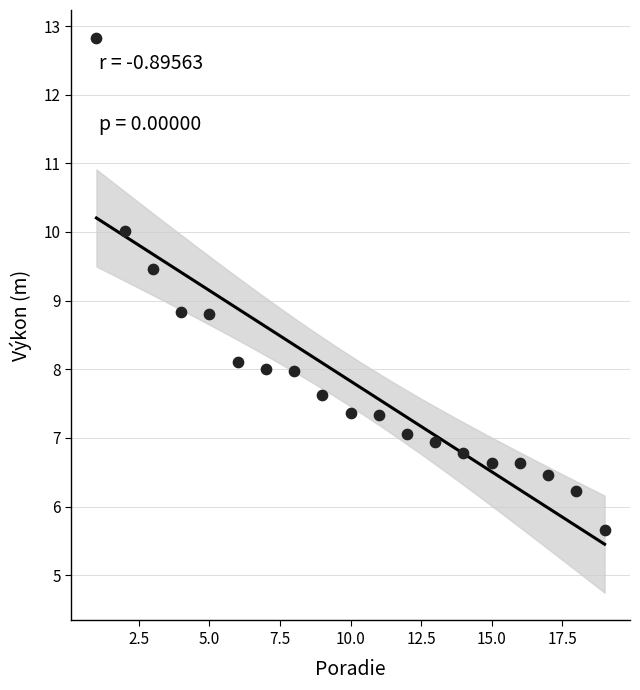

What is the range of X values (max minus min)?

18.0